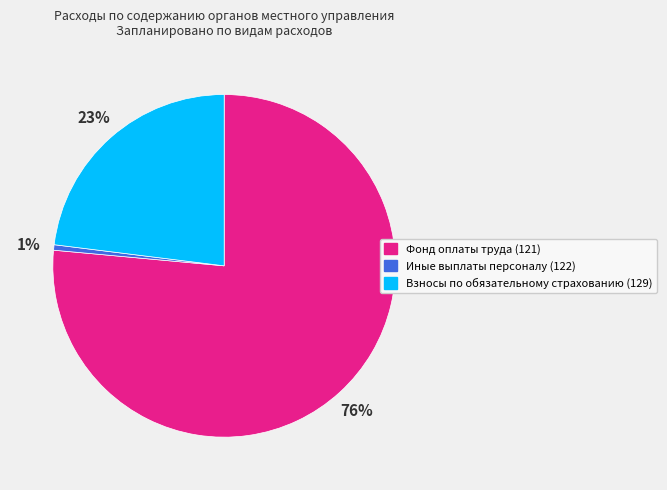

Combined, do Взносы по обязательному страхованию (129) and Фонд оплаты труда (121) account for over 50%?

Yes